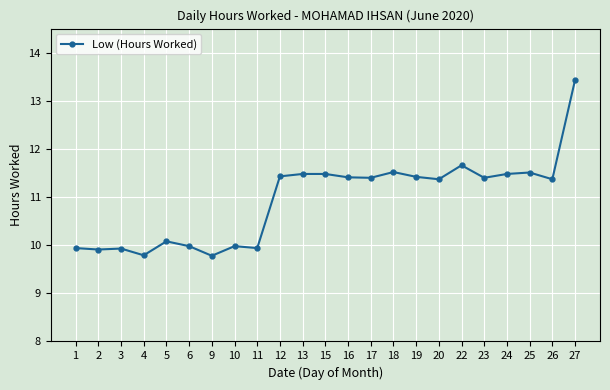

Count the values in the range 9 to 11.

9